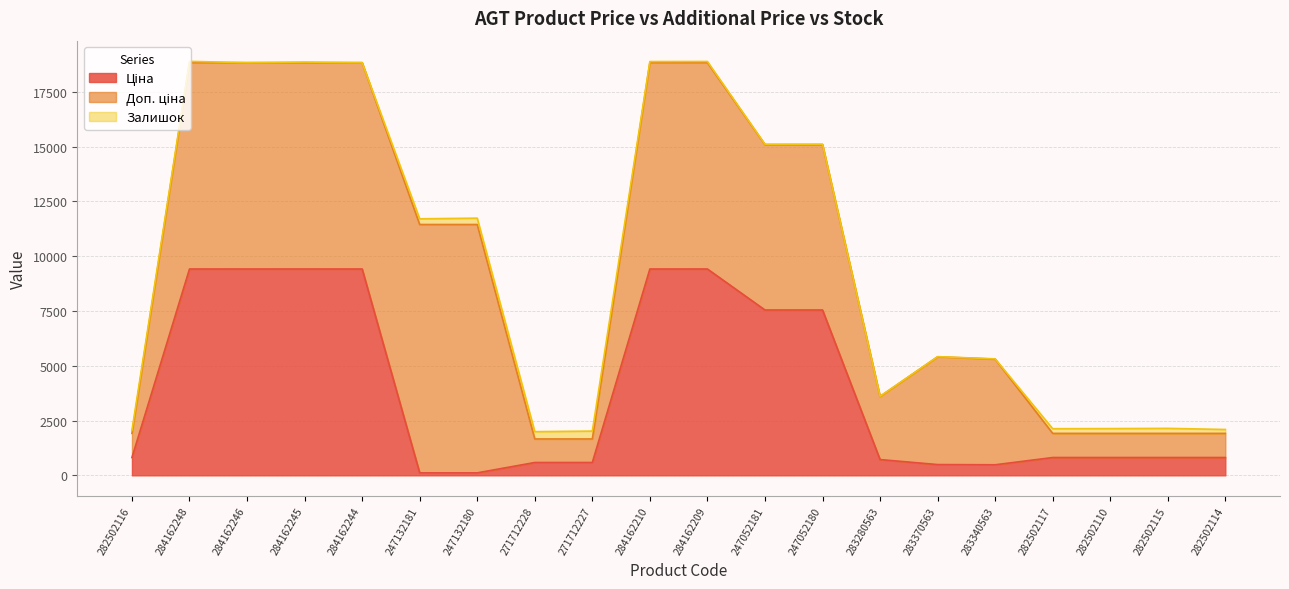

What is the greatest value displayed?

11334.0